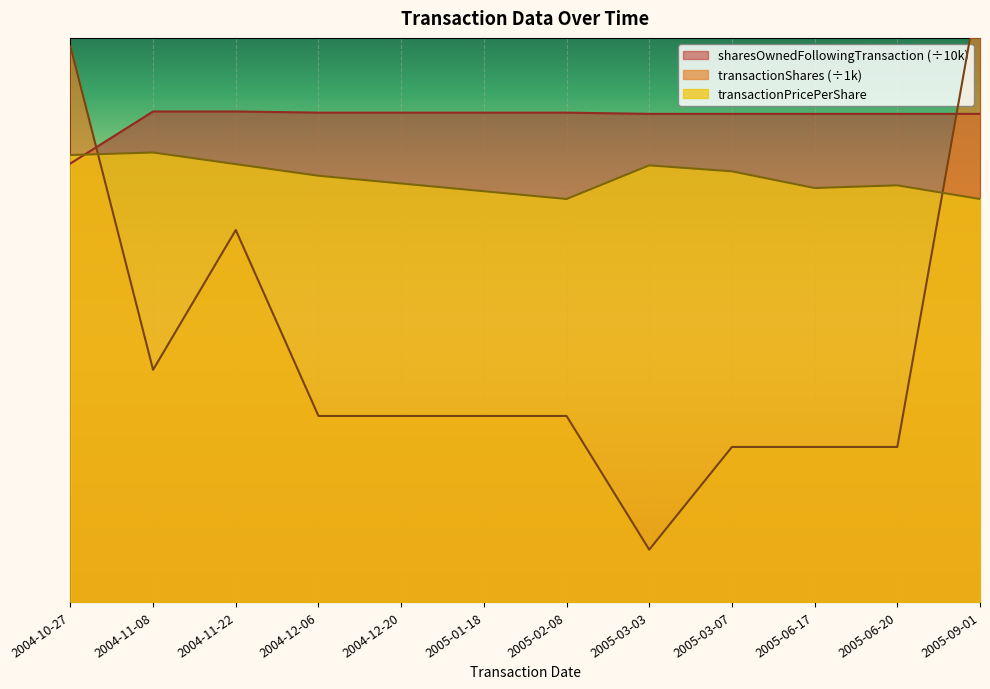

Reading left to right, what are all the values shown in this chart?

transactionPricePerShare: 2004-10-27=28.8	2004-11-08=29.0	2004-11-22=28.2	2004-12-06=27.5	2004-12-20=27.0	2005-01-18=26.5	2005-02-08=26.0	2005-03-03=28.2	2005-03-07=27.8	2005-06-17=26.7	2005-06-20=26.9	2005-09-01=26.0
transactionShares: 2004-10-27=35.9	2004-11-08=15.0	2004-11-22=24.0	2004-12-06=12.0	2004-12-20=12.0	2005-01-18=12.0	2005-02-08=12.0	2005-03-03=3.4	2005-03-07=10.0	2005-06-17=10.0	2005-06-20=10.0	2005-09-01=40.0
sharesOwnedFollowingTransaction: 2004-10-27=28.3	2004-11-08=31.6	2004-11-22=31.6	2004-12-06=31.6	2004-12-20=31.6	2005-01-18=31.6	2005-02-08=31.6	2005-03-03=31.5	2005-03-07=31.5	2005-06-17=31.5	2005-06-20=31.5	2005-09-01=31.5